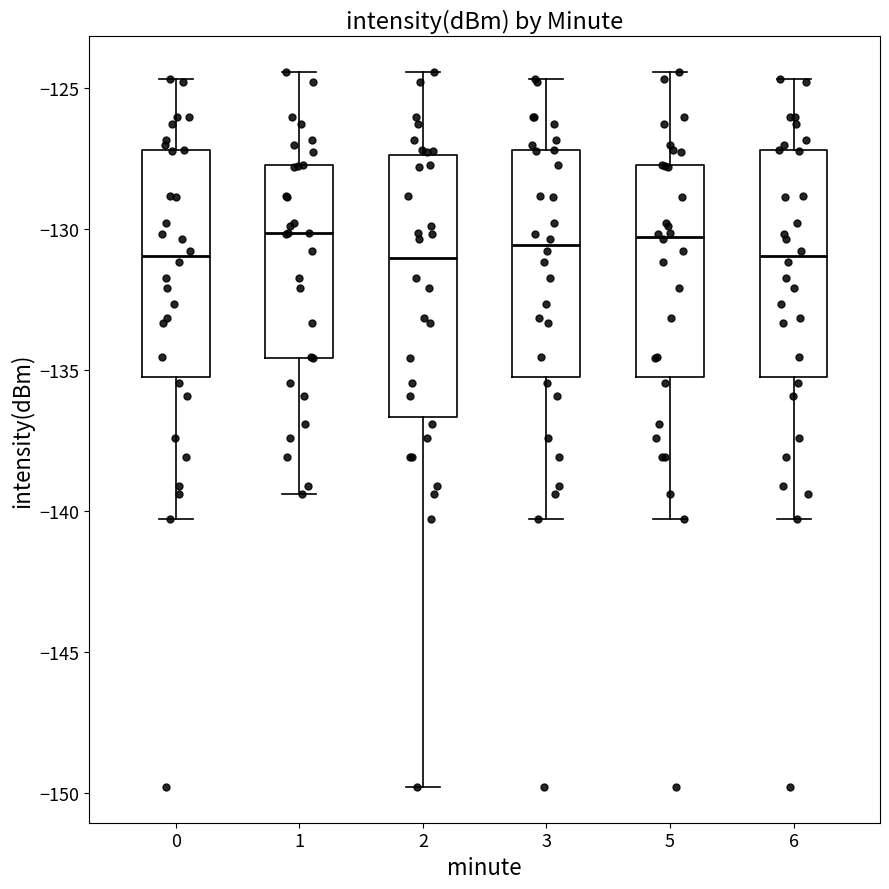

Reading left to right, read every box against the y-axis: the position of its median line, the range the box covers, and the ends of its whiskers. The values are not printed on the chart, so give them approximately, as read against the axis.

0: median -131.0, box -135.0 to -127.0, whiskers -140.5 to -124.5
1: median -130.0, box -134.5 to -127.5, whiskers -139.5 to -124.5
2: median -131.0, box -136.5 to -127.5, whiskers -150.0 to -124.5
3: median -130.5, box -135.0 to -127.0, whiskers -140.5 to -124.5
5: median -130.5, box -135.5 to -127.5, whiskers -140.5 to -124.5
6: median -131.0, box -135.0 to -127.0, whiskers -140.5 to -124.5